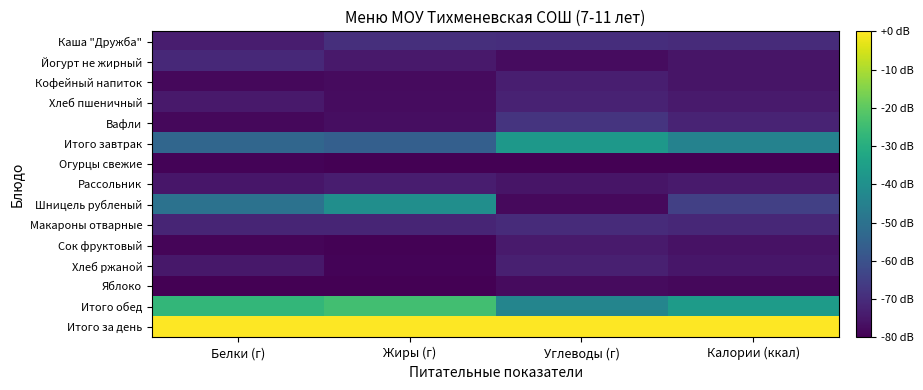

Which series has the largest total across all categories?

Итого за день